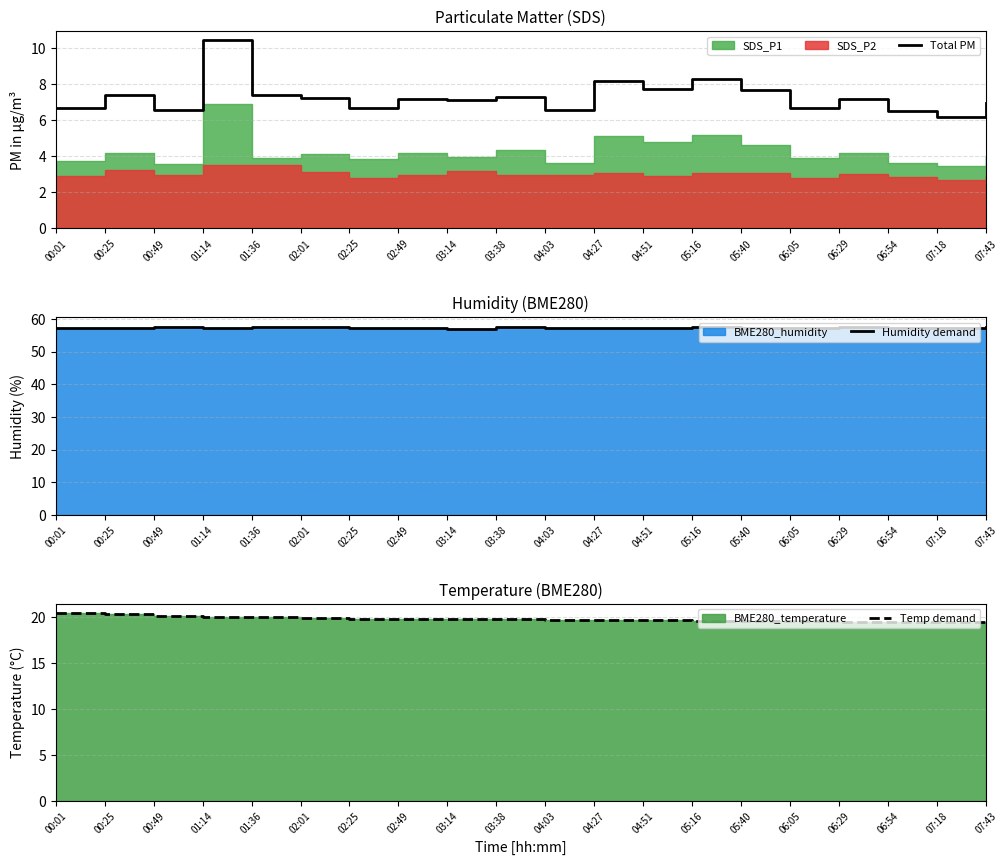

Is the value of Total PM at 06:29 greater than the value of Temp demand at 01:14?

No